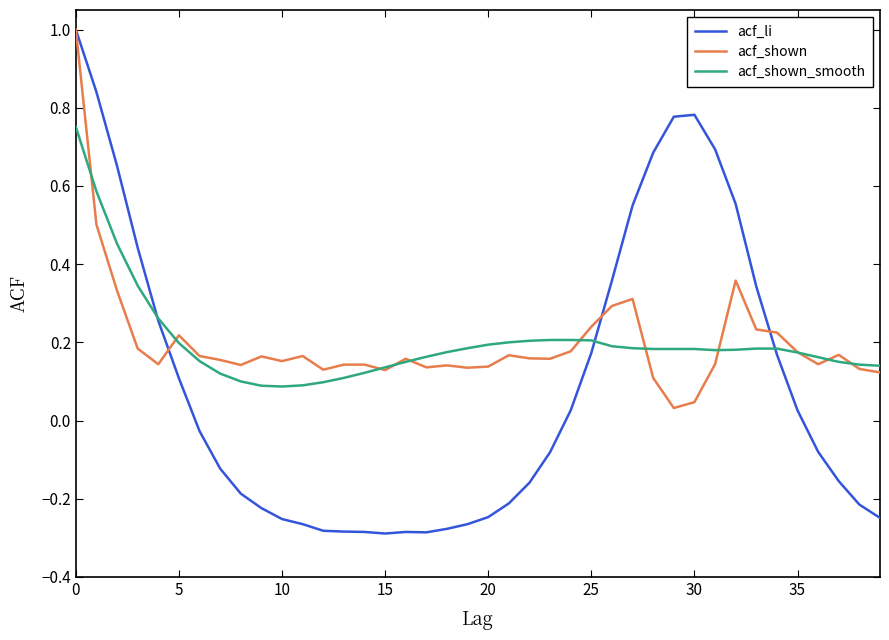

What is the highest value of the acf_shown series?

1.0